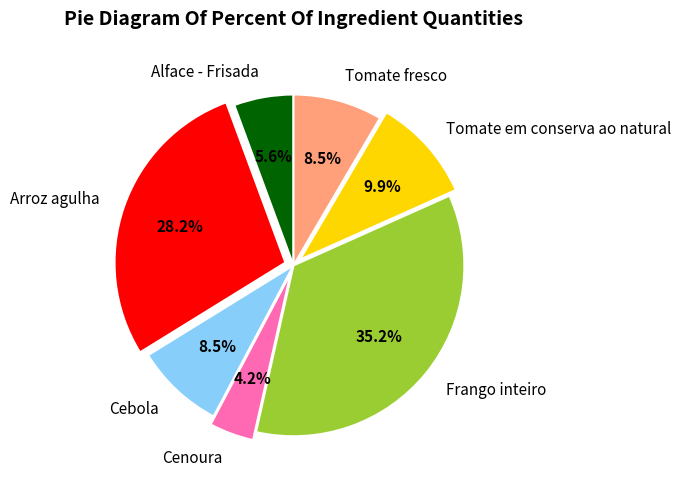

What is the total percentage of Frango inteiro and Tomate em conserva ao natural?

45.1%